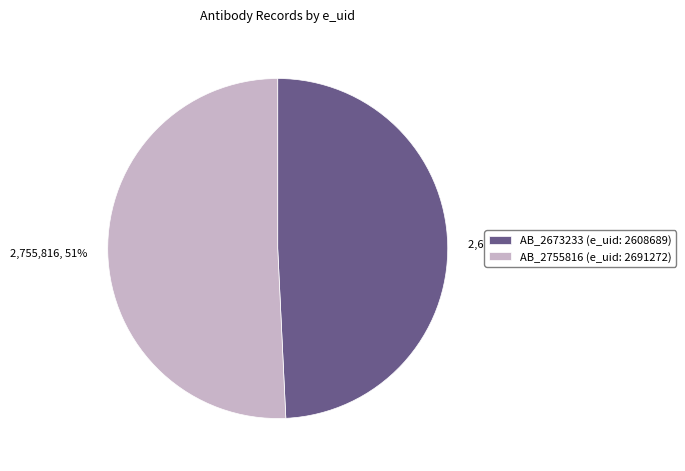

Is it true that AB_2755816 (e_uid: 2691272) is 63% of the pie?

False